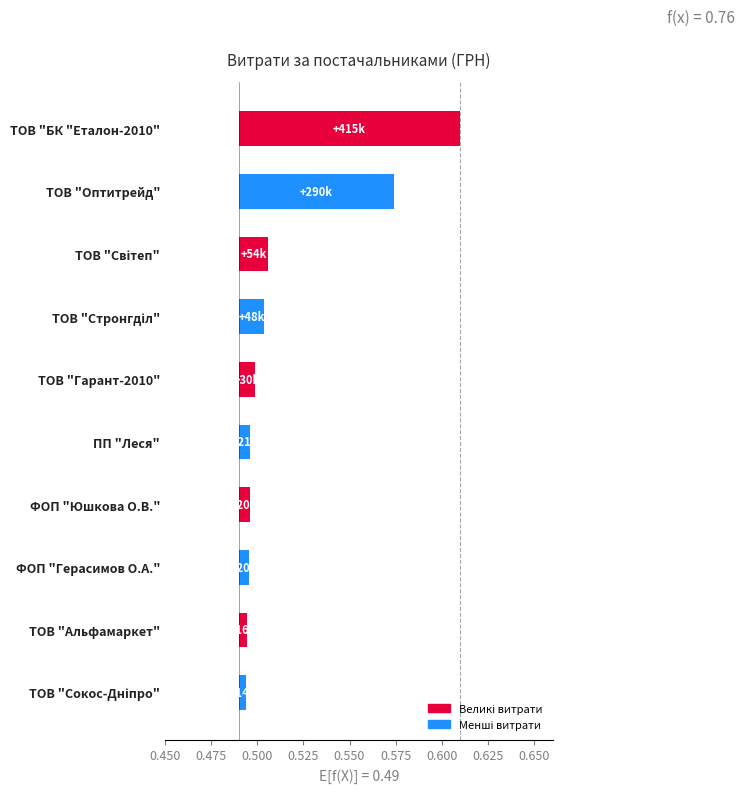

Does the chart contain stacked bars?

No